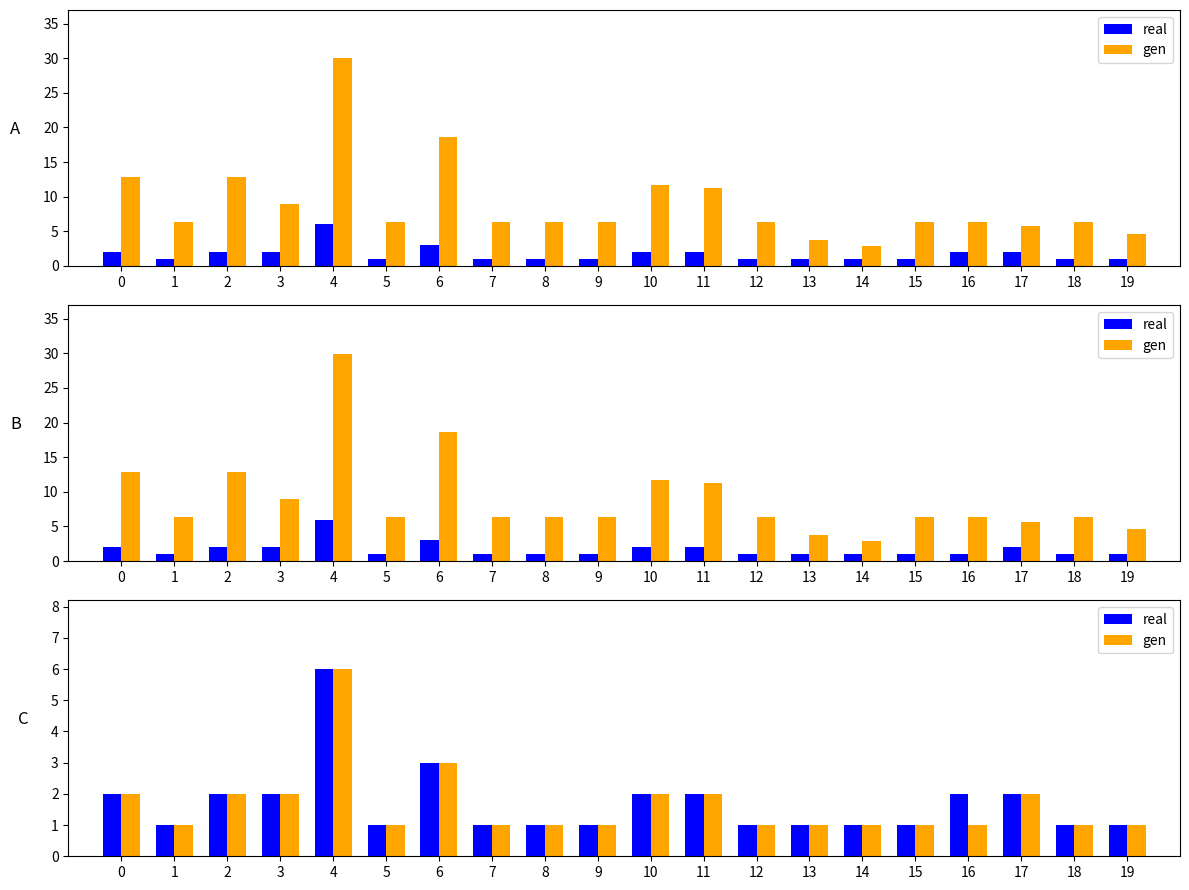

What is the difference between the maximum and minimum values in the real series?

5